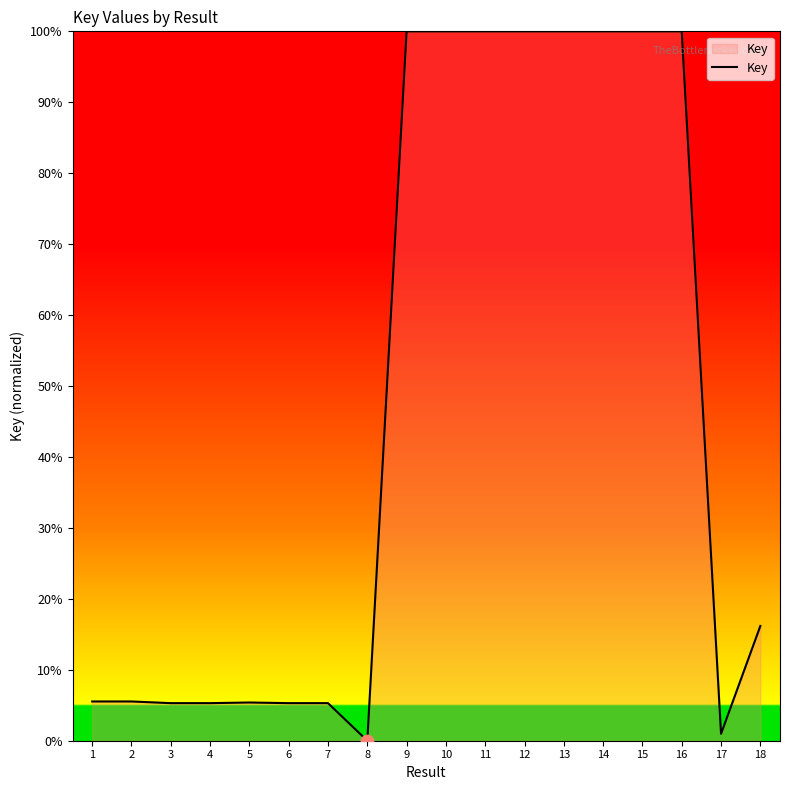

Between 1 and 12, which is larger?

12